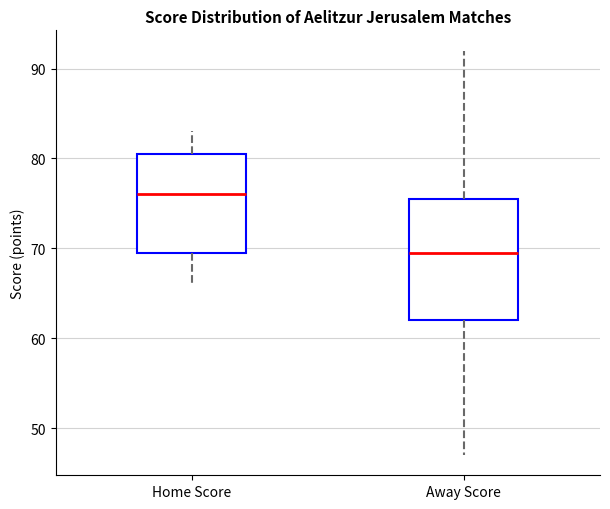

Which box's median line is the lowest?

Away Score